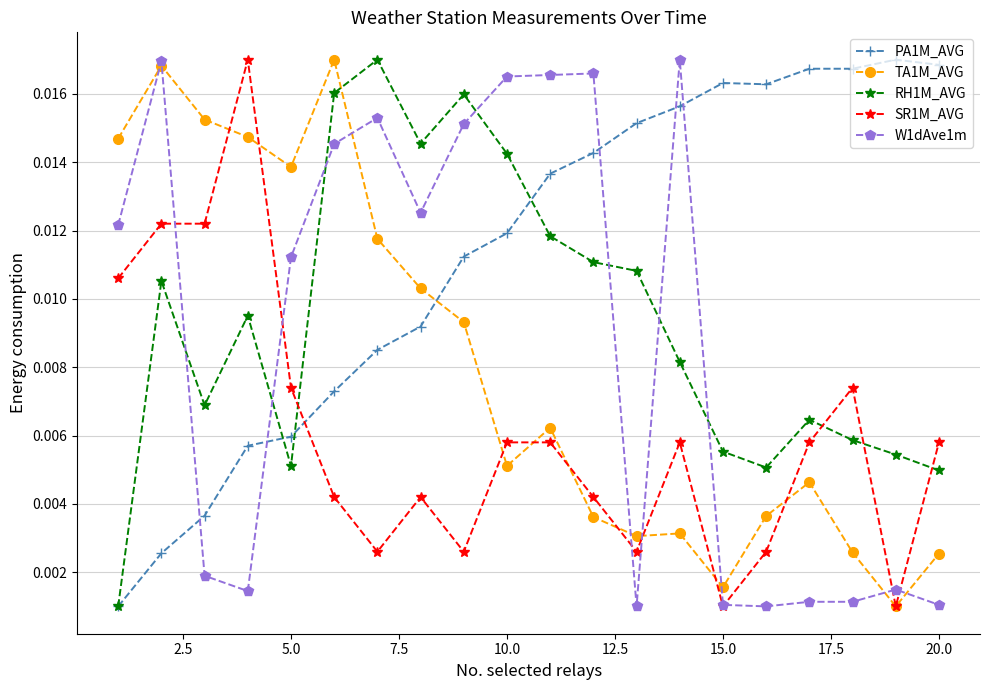

Which series has the largest total across all categories?

PA1M_AVG